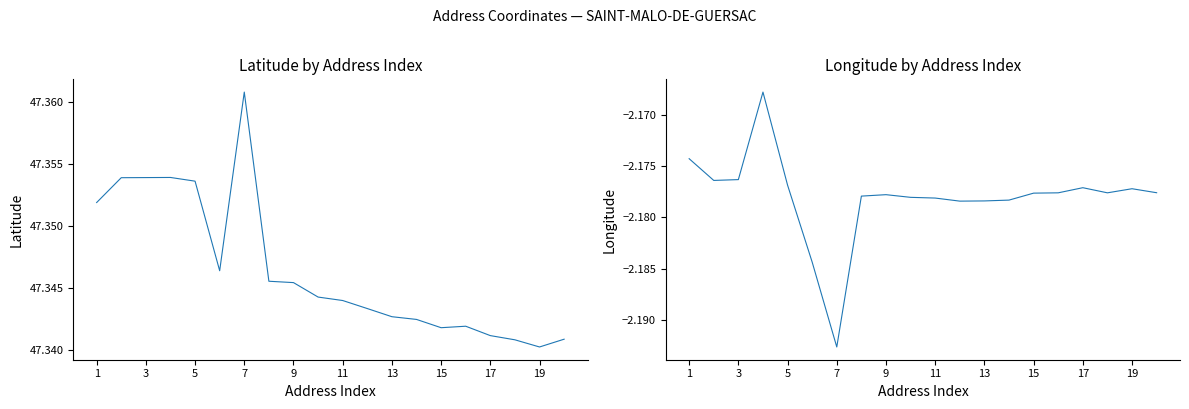

True or false: lat and long cross at least once.

False